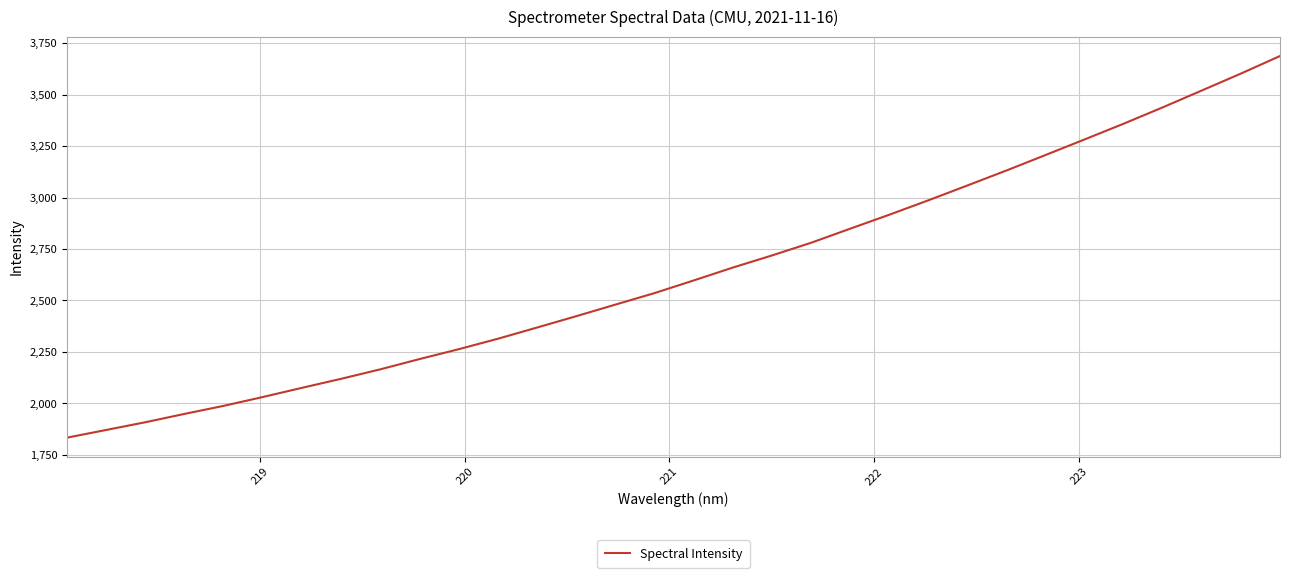

What is the smallest value displayed?

1833.5